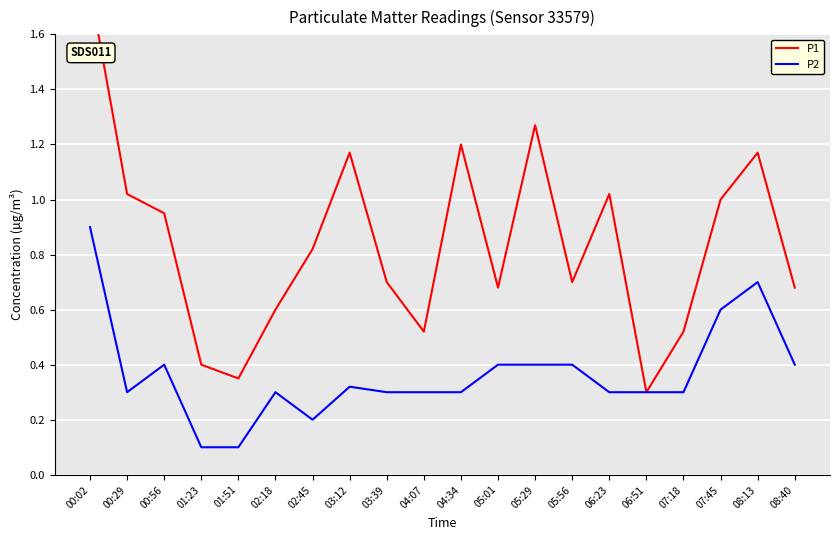

What is the value of the P1 point at the 14th from the left?

0.7